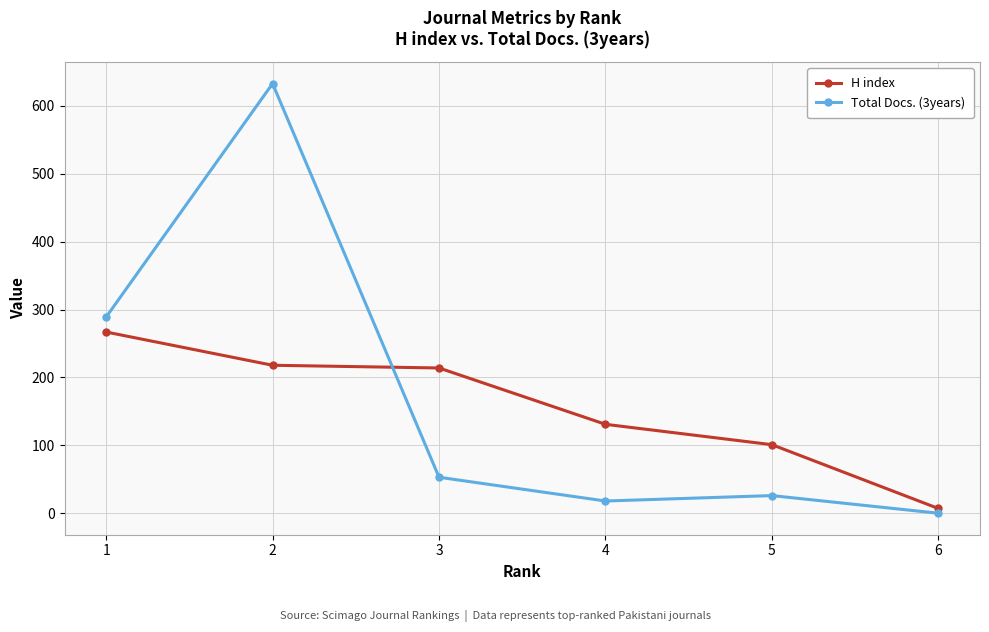

Reading right to left, what are all the values shown in this chart?

H index: 6=7	5=101	4=131	3=214	2=218	1=267
Total Docs. (3years): 6=0	5=26	4=18	3=53	2=633	1=289